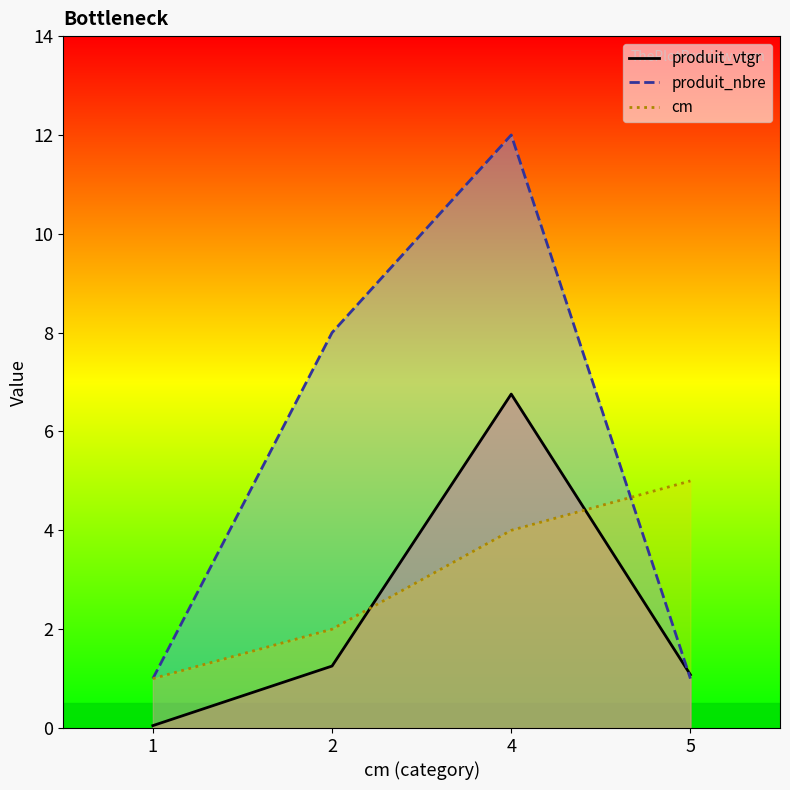

True or false: cm line has more than 1 interior local peaks.

False